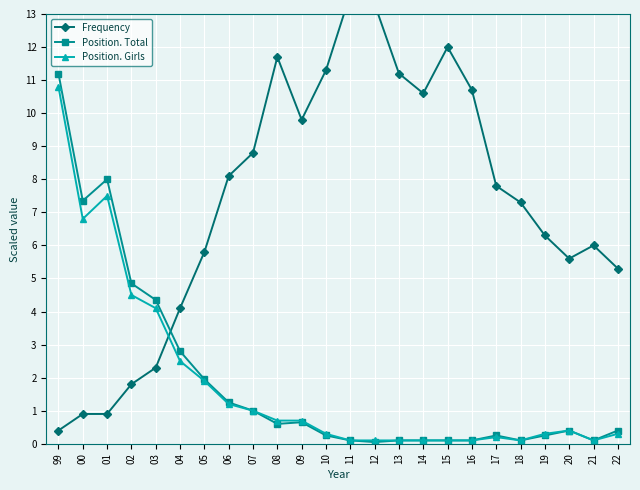

How many series are shown in this chart?

3